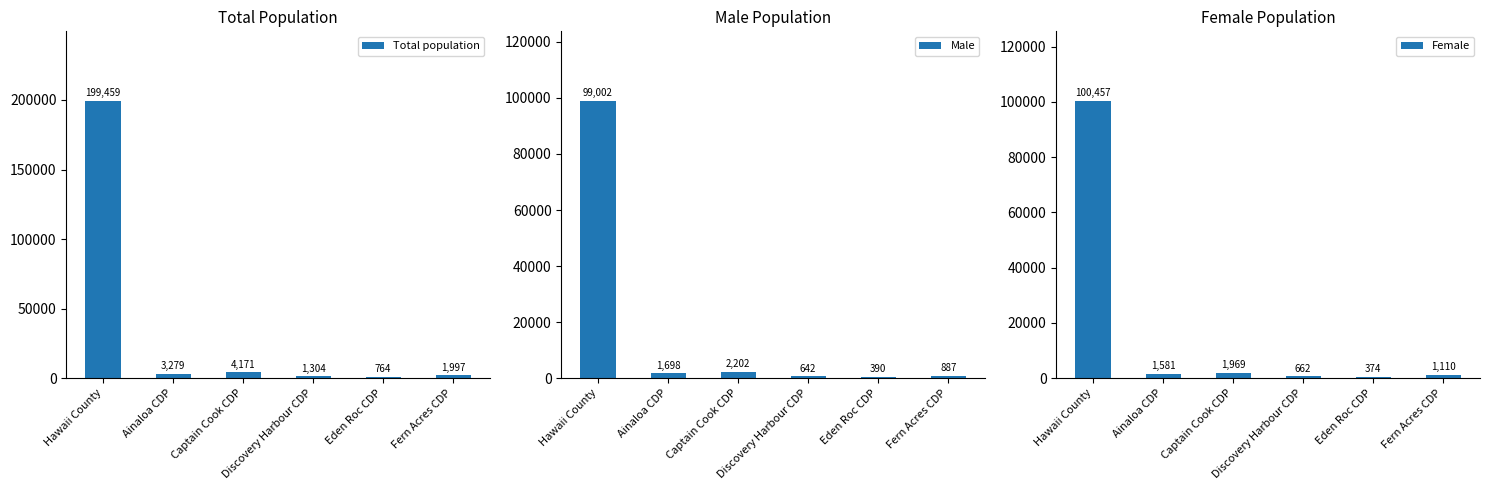

What is the minimum value shown in the chart?

374